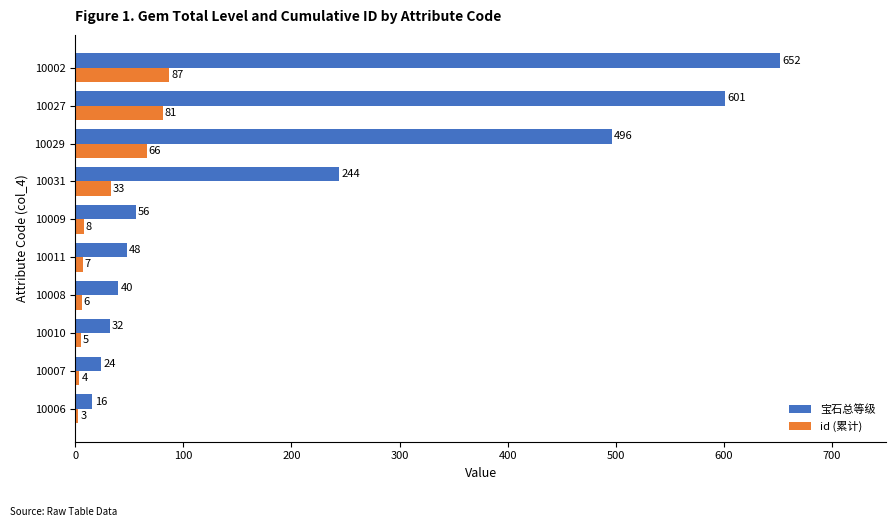

List the series in order of their overall mean, lowest first.

id (累计), 宝石总等级